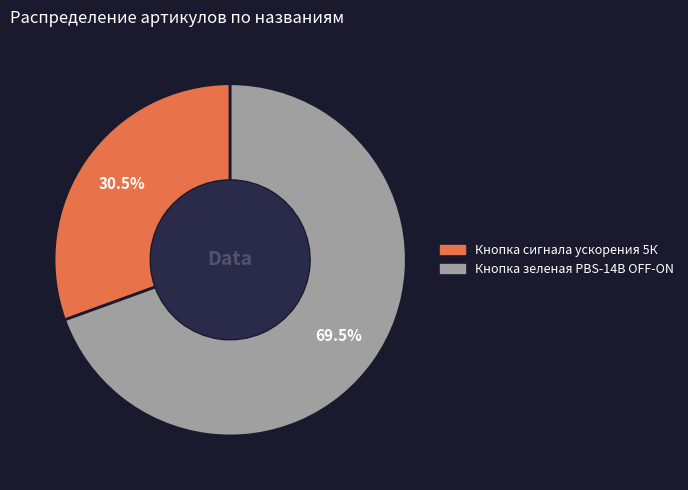

Does any single category account for the majority?

Yes